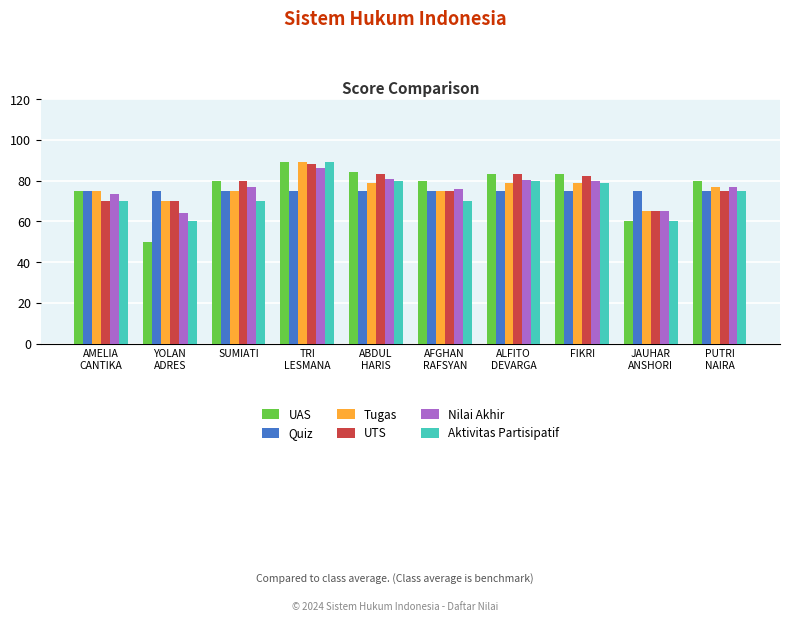

At which label is Tugas closest to 77?

PUTRI
NAIRA